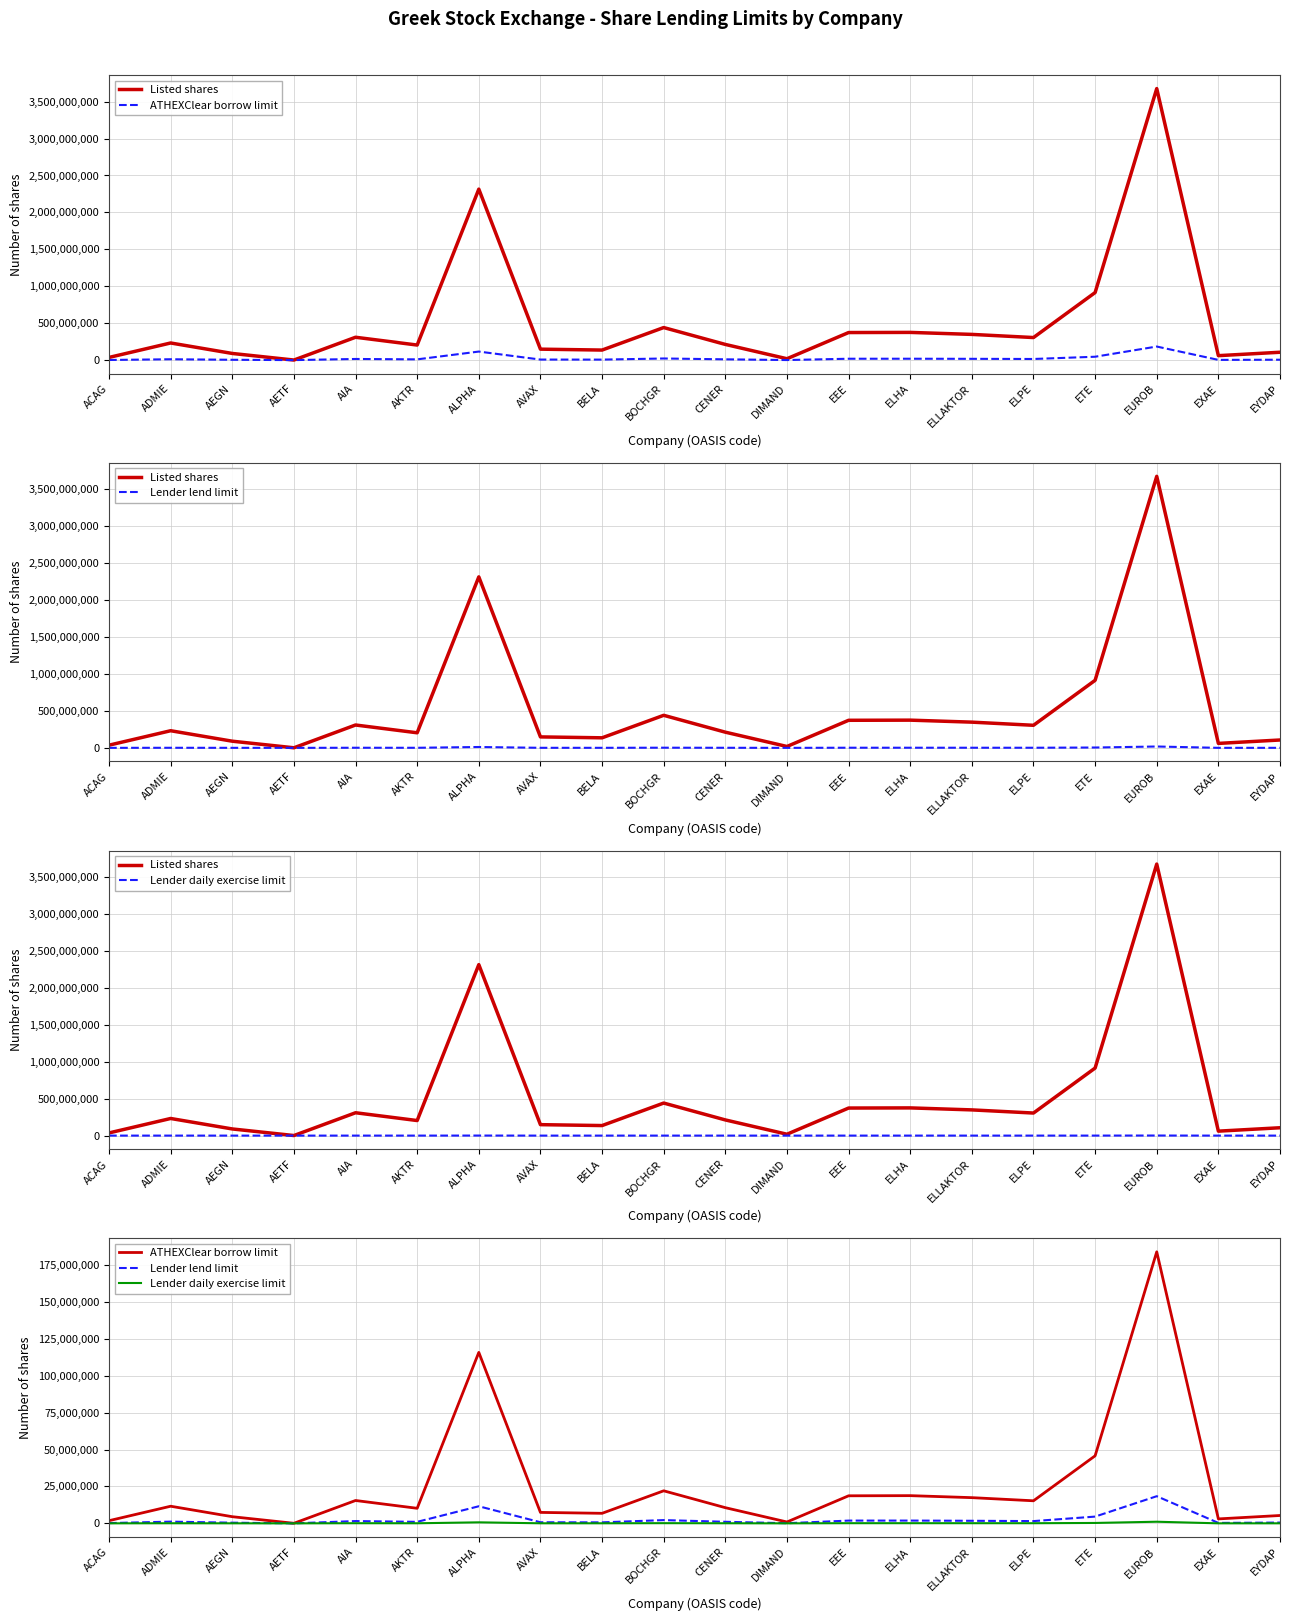

What is the minimum value shown in the chart?

307.5